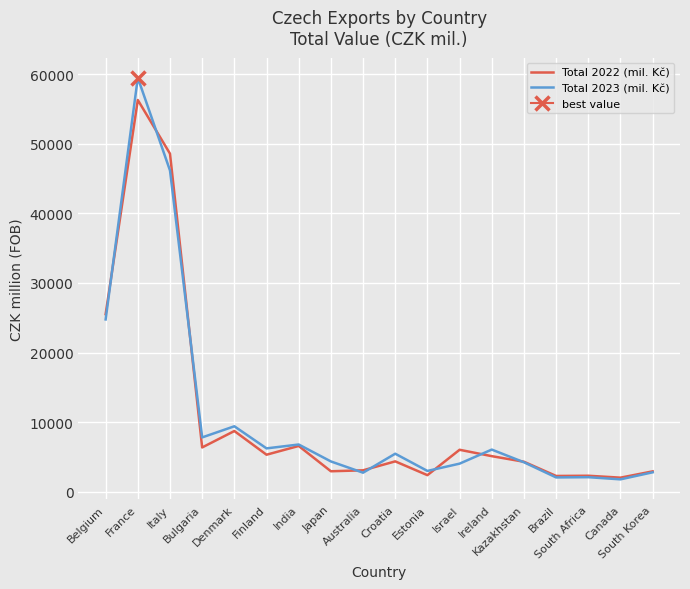

How many data points in Total 2022 (mil. Kč) are less than 5115?

9